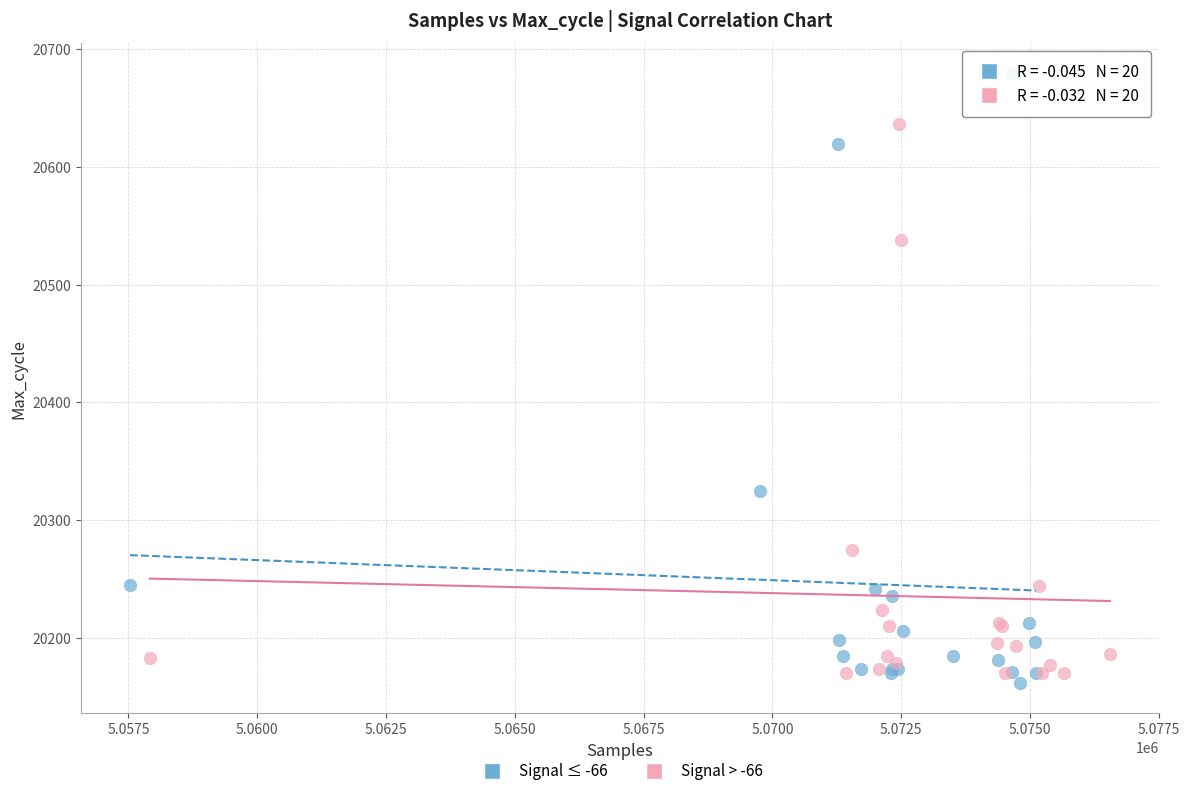

Which series reaches the maximum Y coordinate?

Signal ≤ -66